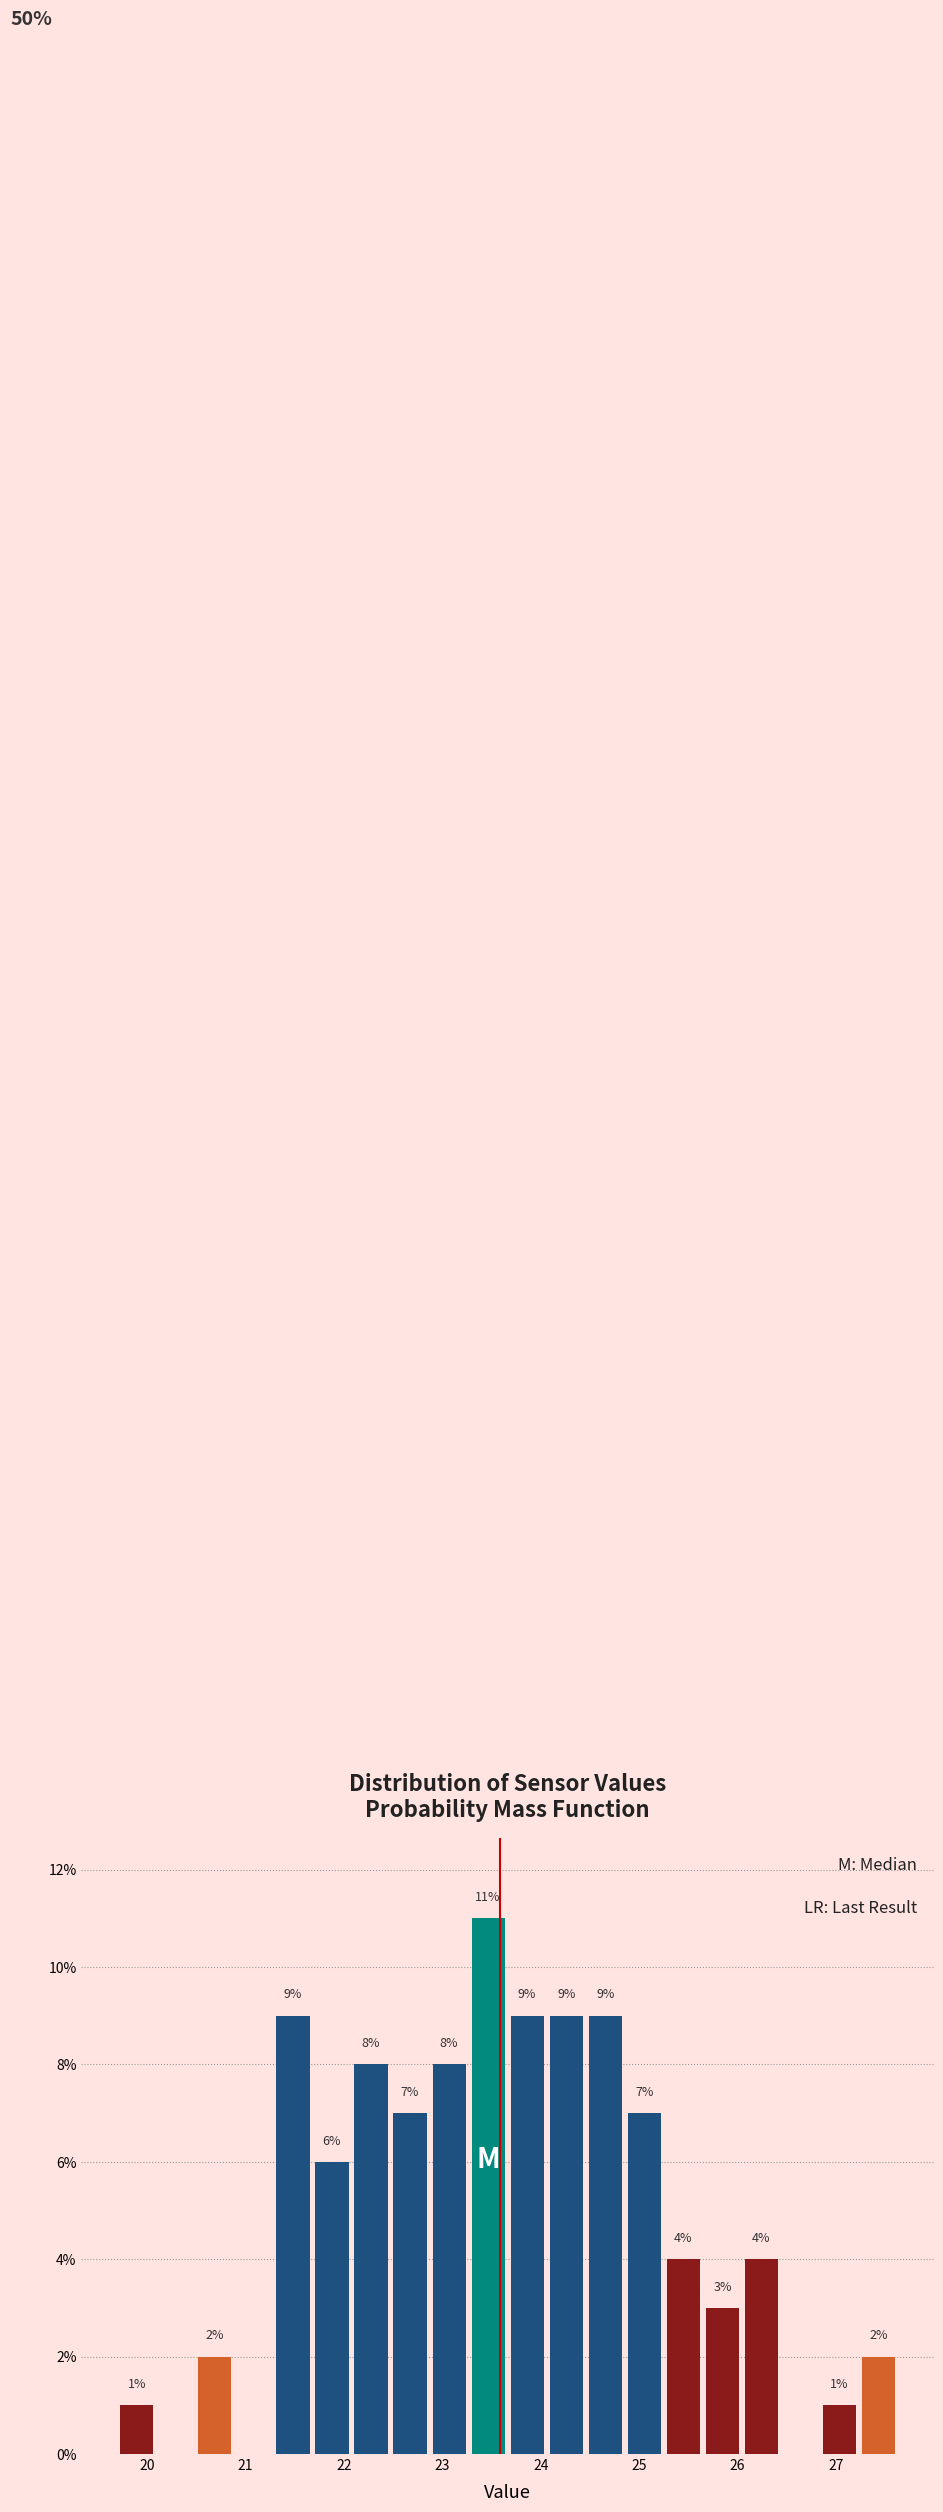

Read against the x-axis, roughly where is the centre of the tallest bar?

23.5